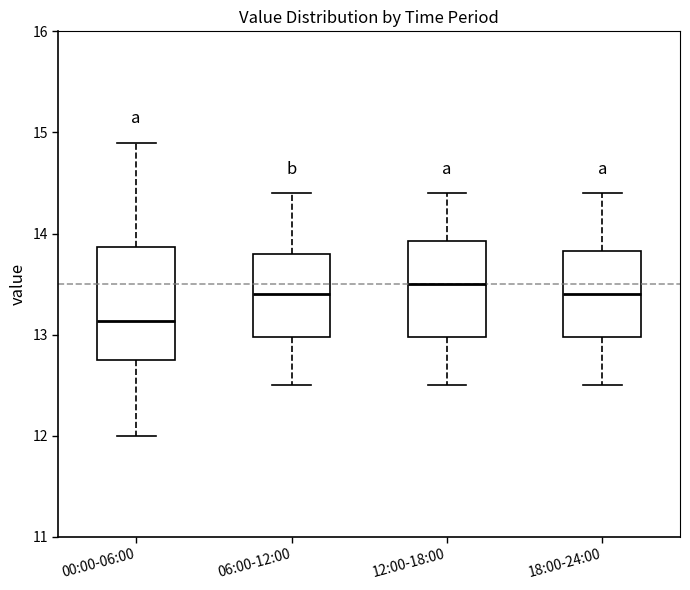

Where does the lower whisker of the box for 12:00-18:00 end on the y-axis? The values are not printed on the chart, so give them approximately, as read against the axis.

12.5